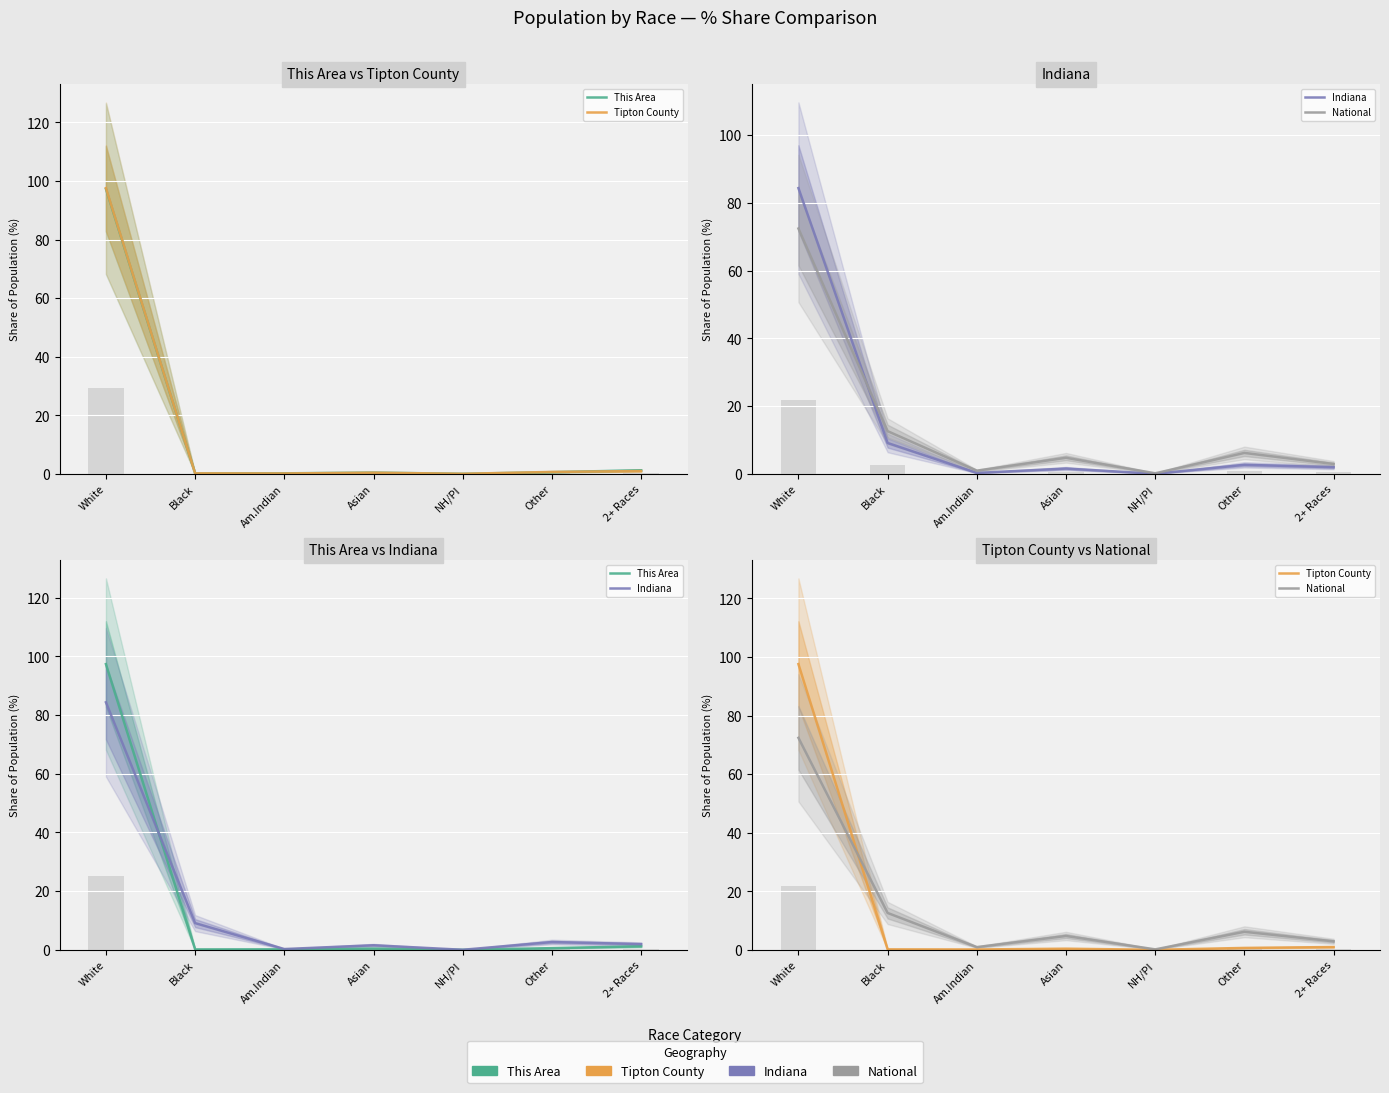

Which series has the widest spread of values?

Tipton County